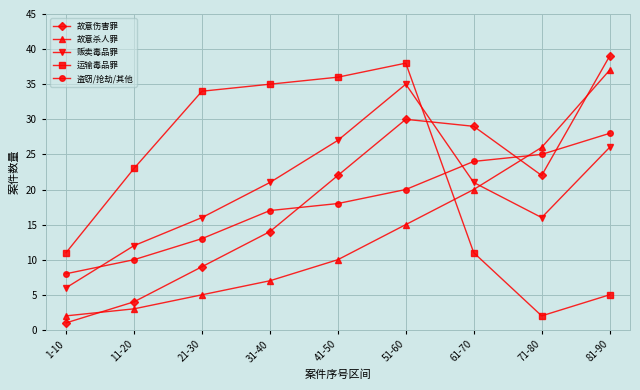

What is the value of the 盗窃/抢劫/其他 point at the 6th from the left?

20